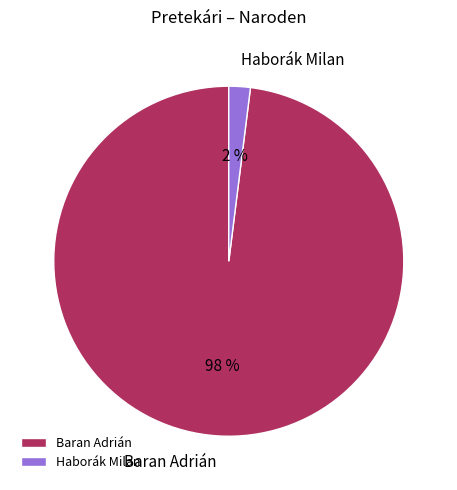

Is there a majority slice in this chart?

Yes